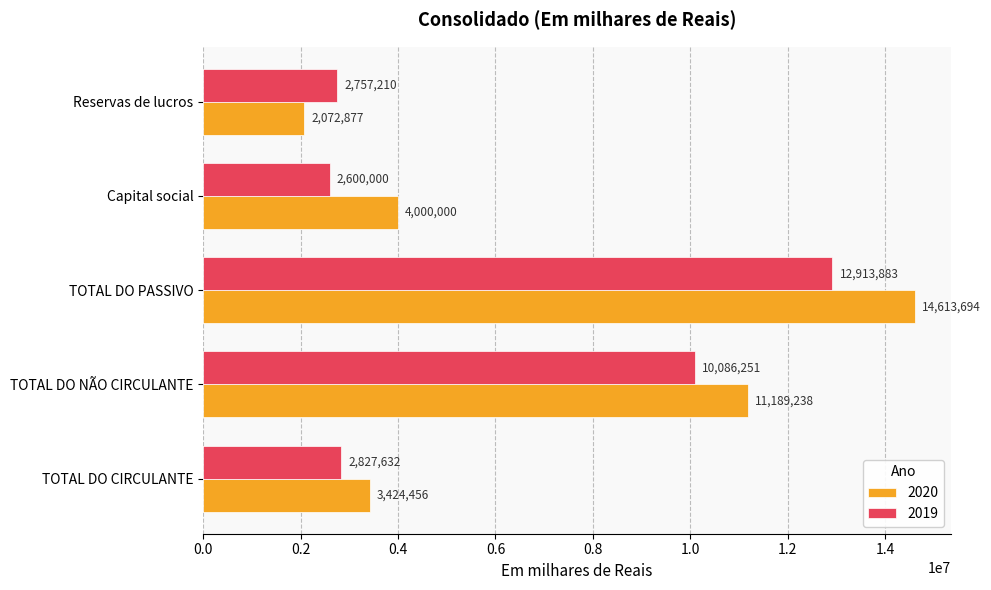

The value of 2019 at TOTAL DO NÃO CIRCULANTE is 10086251. True or false?

True